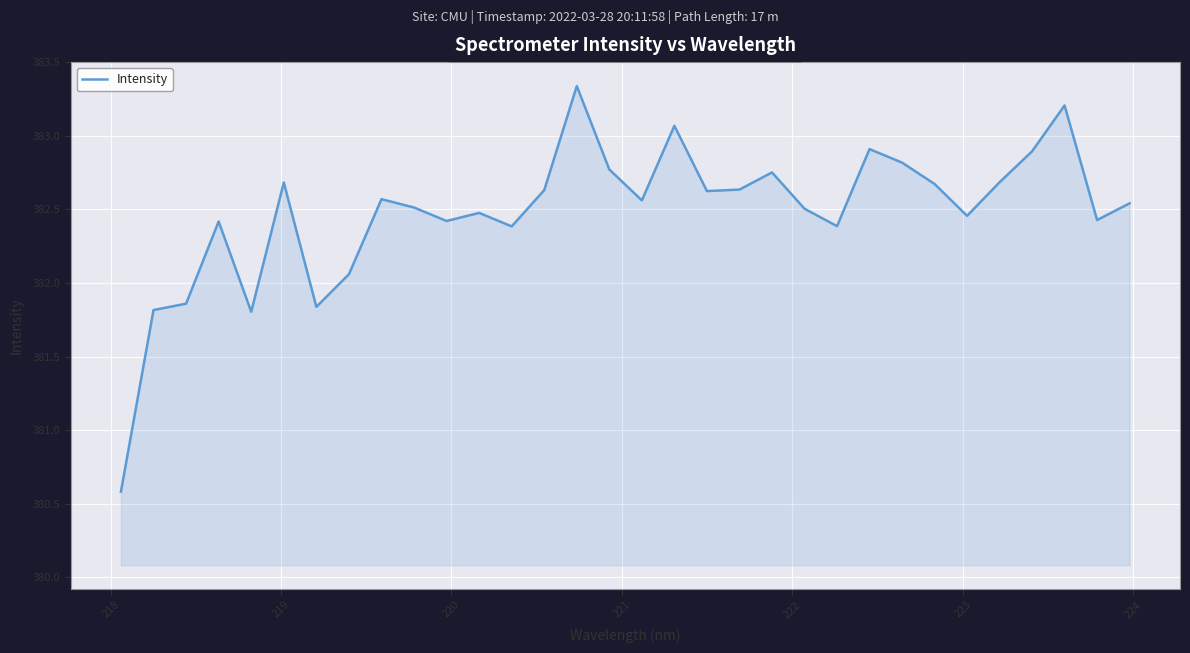

What is the smallest value displayed?

380.6